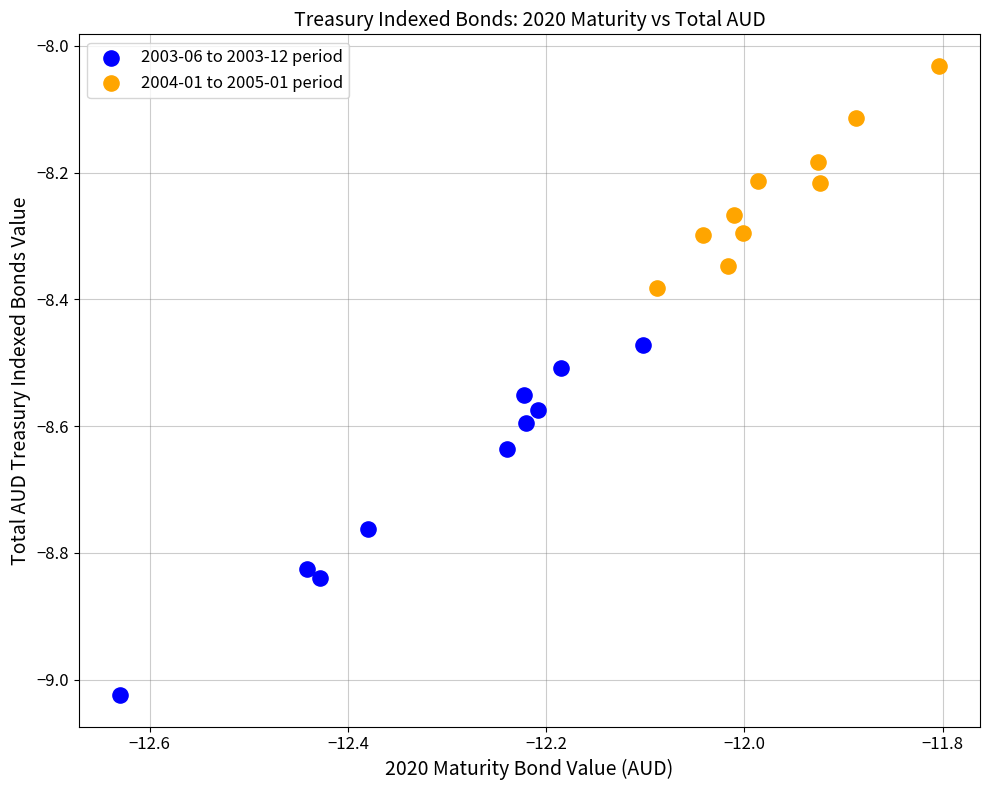

Which series contains the highest Y value?

2004-01 to 2005-01 period